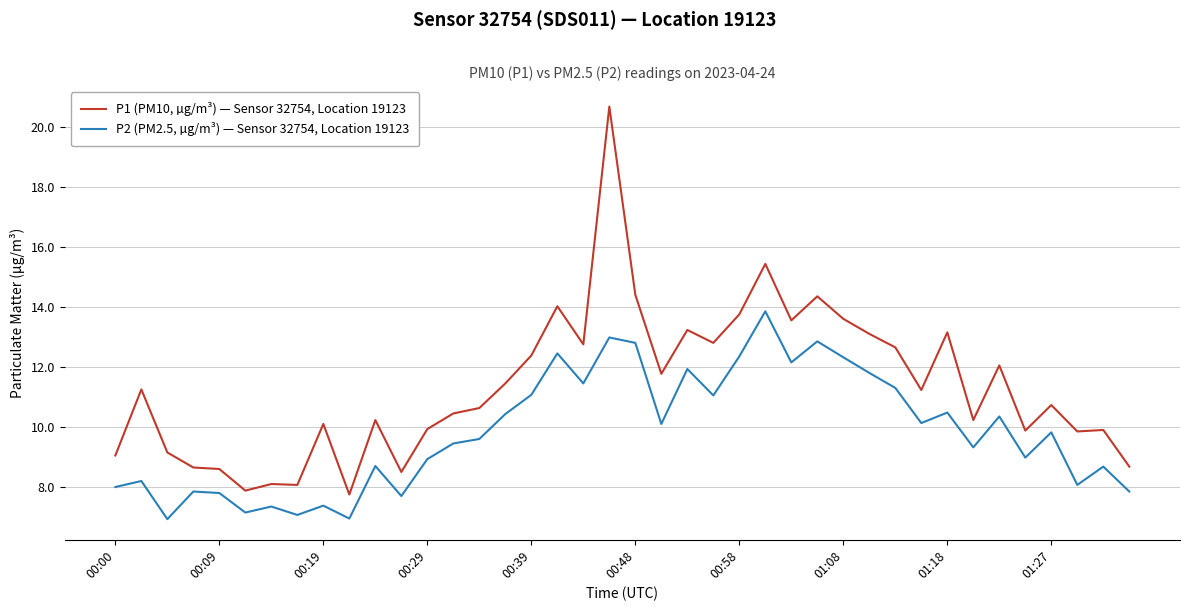

How many interior local peaks does the P2 (PM2.5, µg/m³) — Sensor 32754, Location 19123 series have?

14